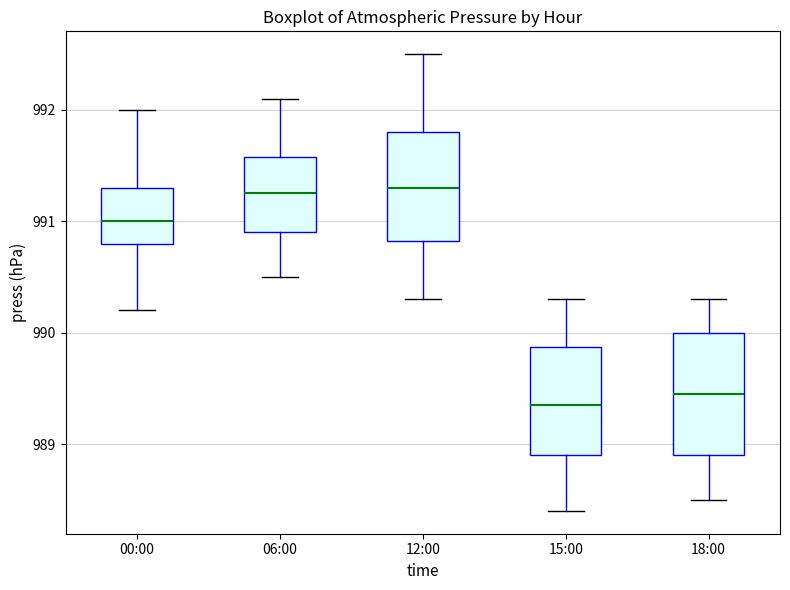

Reading left to right, transcribe this box plot: for each box, give where its median line is, the range the box spans, and where its two whiskers end, as read against the y-axis. The values are not printed on the chart, so give them approximately, as read against the axis.

00:00: median 991.0, box 990.8 to 991.3, whiskers 990.2 to 992.0
06:00: median 991.3, box 990.9 to 991.6, whiskers 990.5 to 992.1
12:00: median 991.3, box 990.8 to 991.8, whiskers 990.3 to 992.5
15:00: median 989.4, box 988.9 to 989.9, whiskers 988.4 to 990.3
18:00: median 989.5, box 988.9 to 990.0, whiskers 988.5 to 990.3